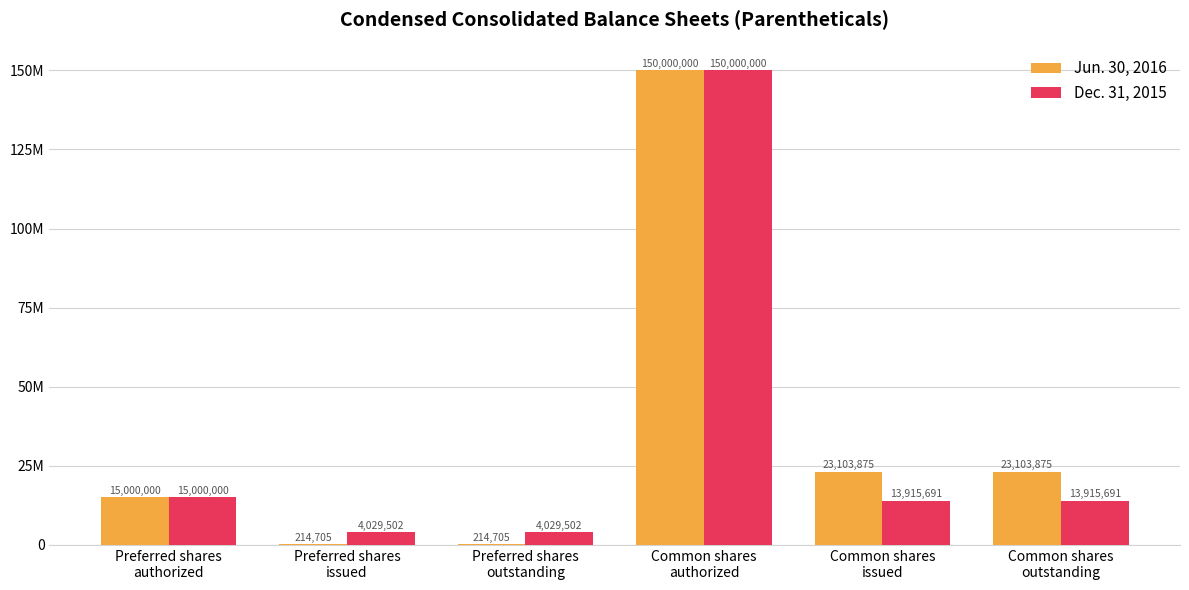

Reading right to left, list all the values displayed in this chart.

Jun. 30, 2016: 23103875	23103875	150000000	214705	214705	15000000
Dec. 31, 2015: 13915691	13915691	150000000	4029502	4029502	15000000